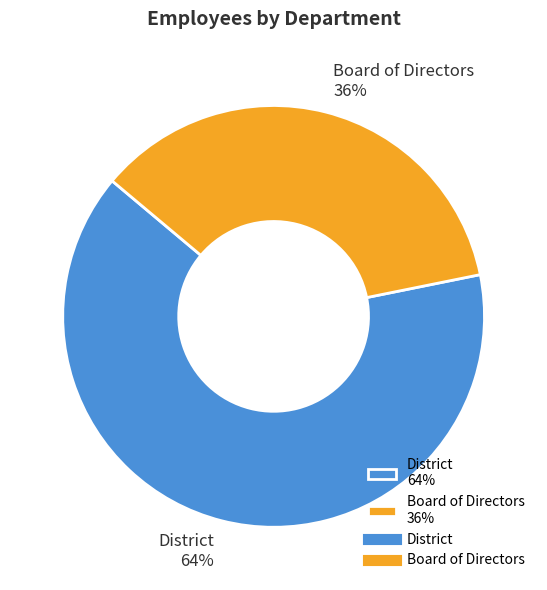

To the nearest percent, what is the combined percentage of Board of Directors and District?

100%